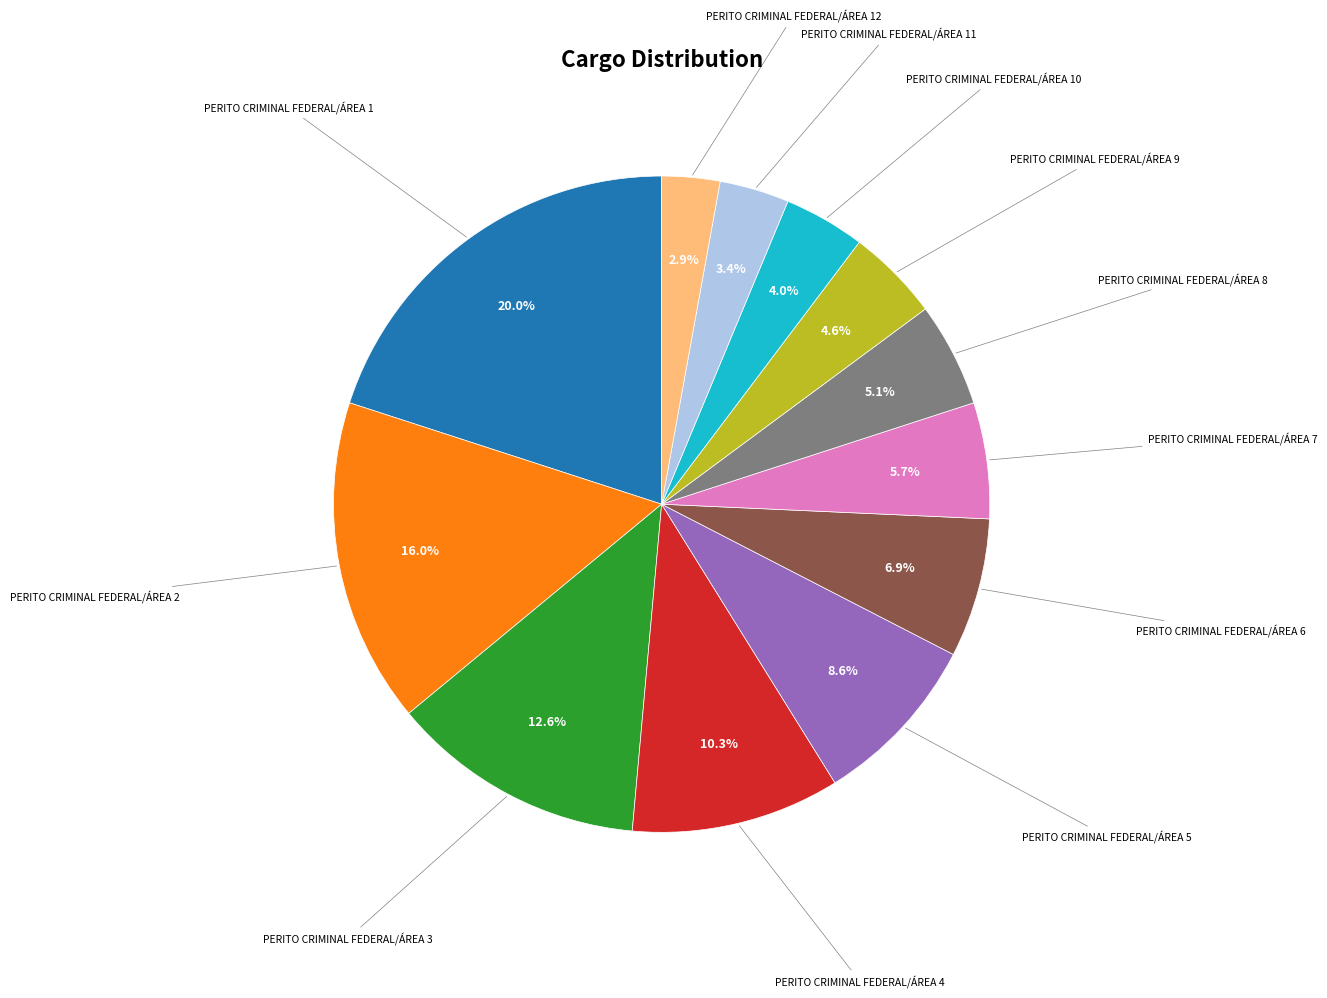

Does any single category account for the majority?

No